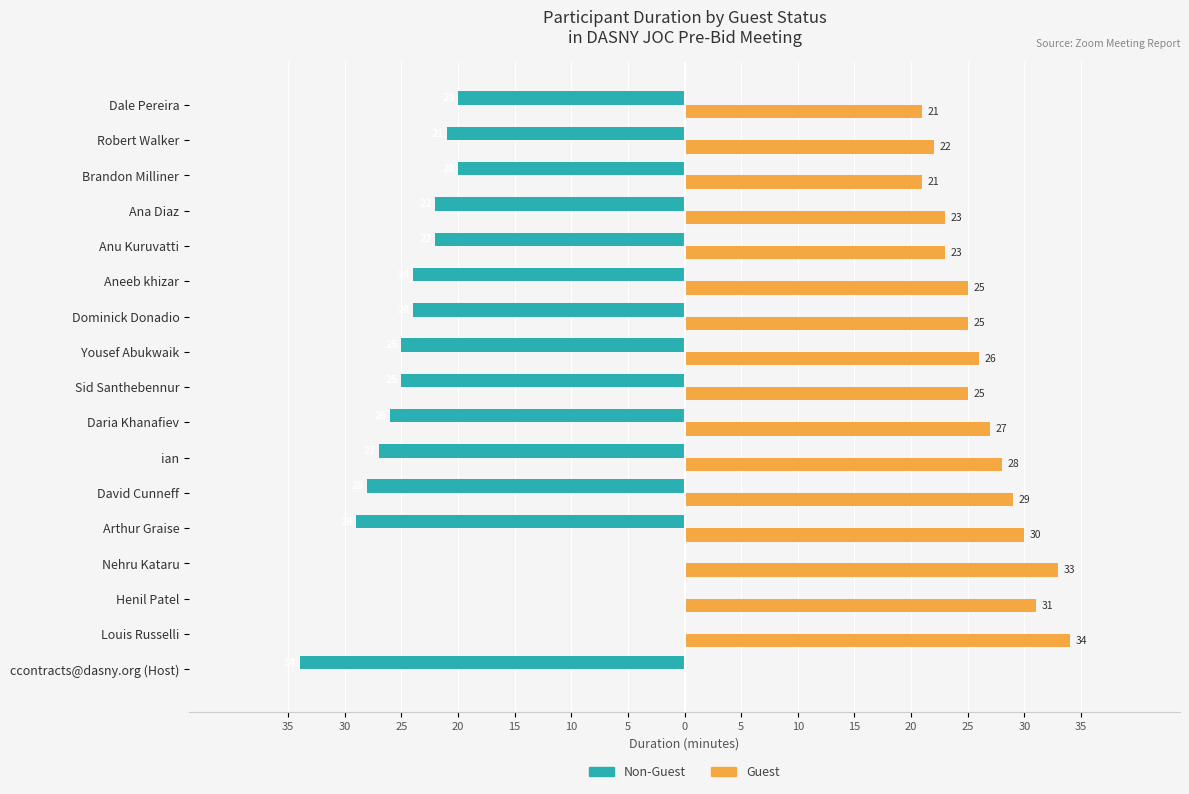

Which series has the largest total across all categories?

Guest